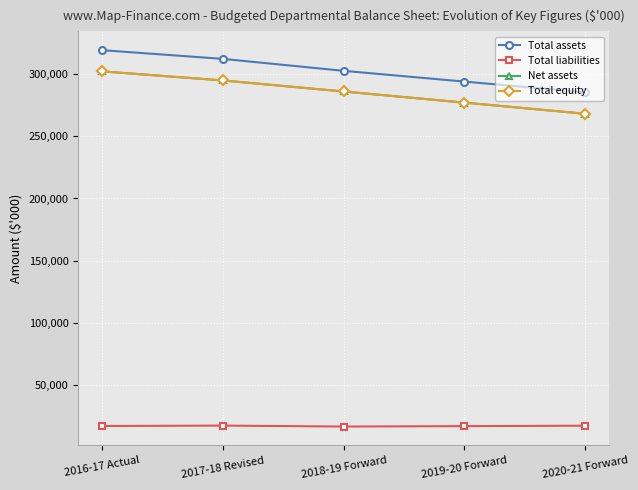

Which category has the highest value across all series?

2016-17 Actual